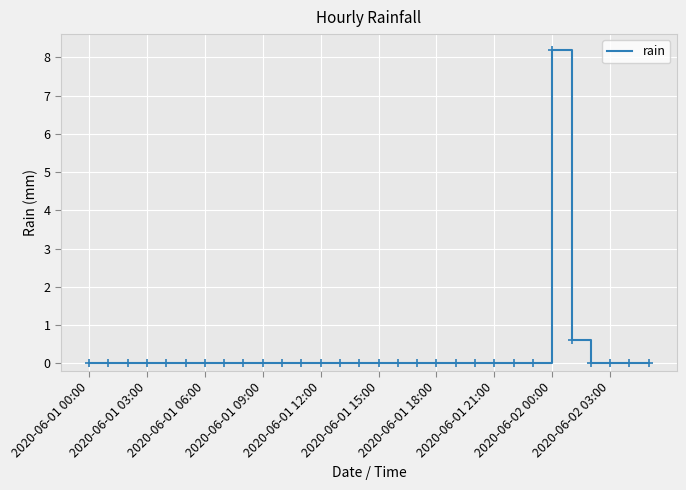

Reading left to right, extract all data points from this chart.

0.0	0.0	0.0	0.0	0.0	0.0	0.0	0.0	0.0	0.0	0.0	0.0	0.0	0.0	0.0	0.0	0.0	0.0	0.0	0.0	0.0	0.0	0.0	0.0	8.2	0.6	0.0	0.0	0.0	0.0